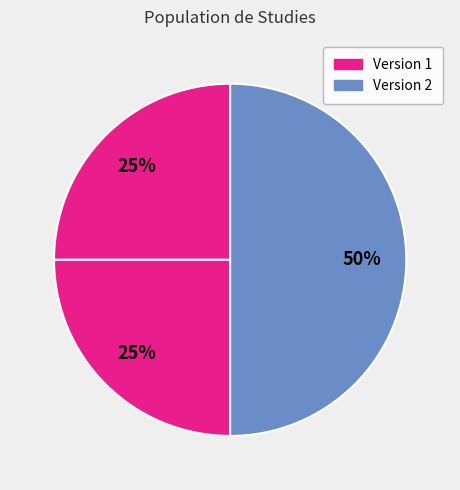

How many segments does this pie chart have?

3